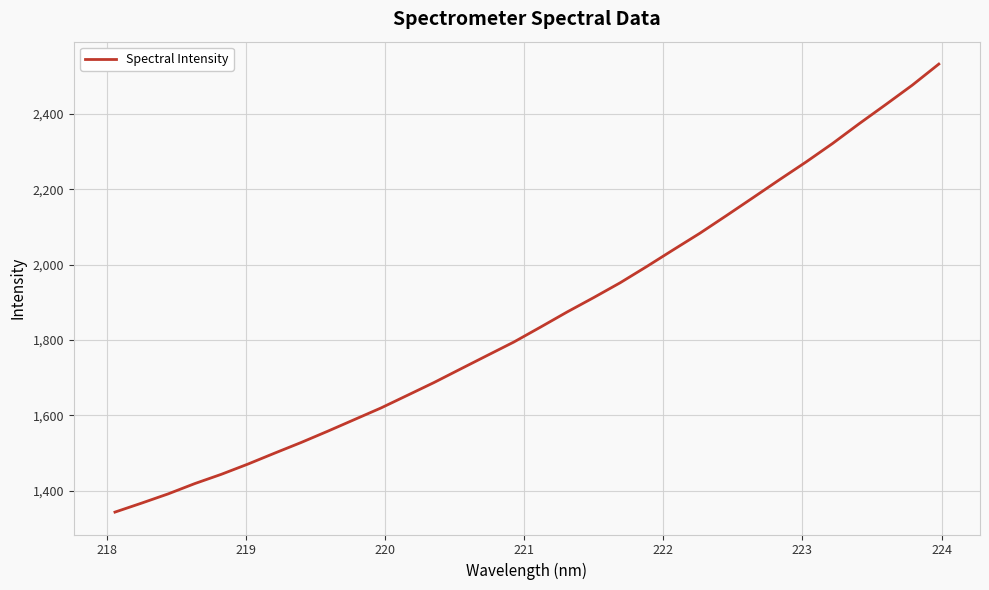

What is the difference between the maximum and minimum values?

1189.2